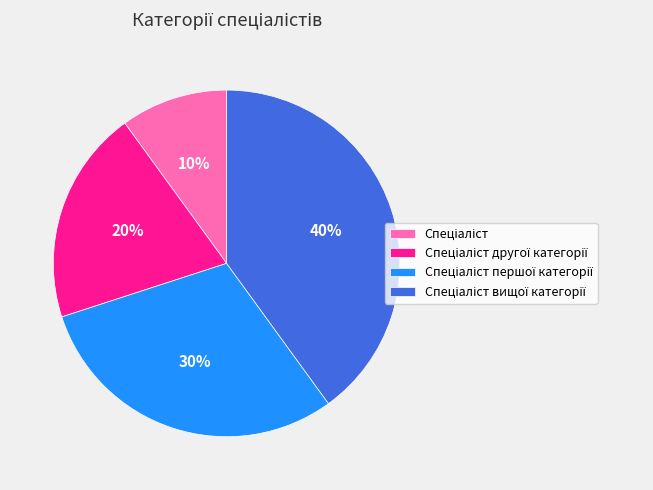

To the nearest percent, what is the difference between the largest and smallest slice percentages?

30%